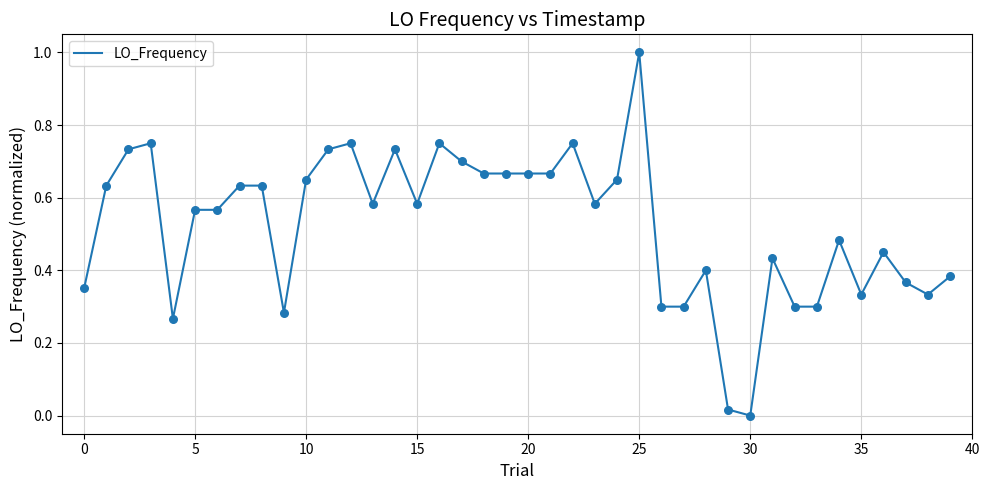

What is the greatest value displayed?

1.0